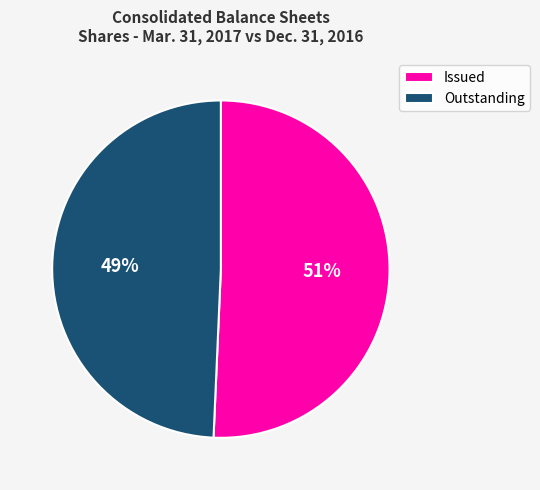

Does Issued represent more than half of the total?

Yes